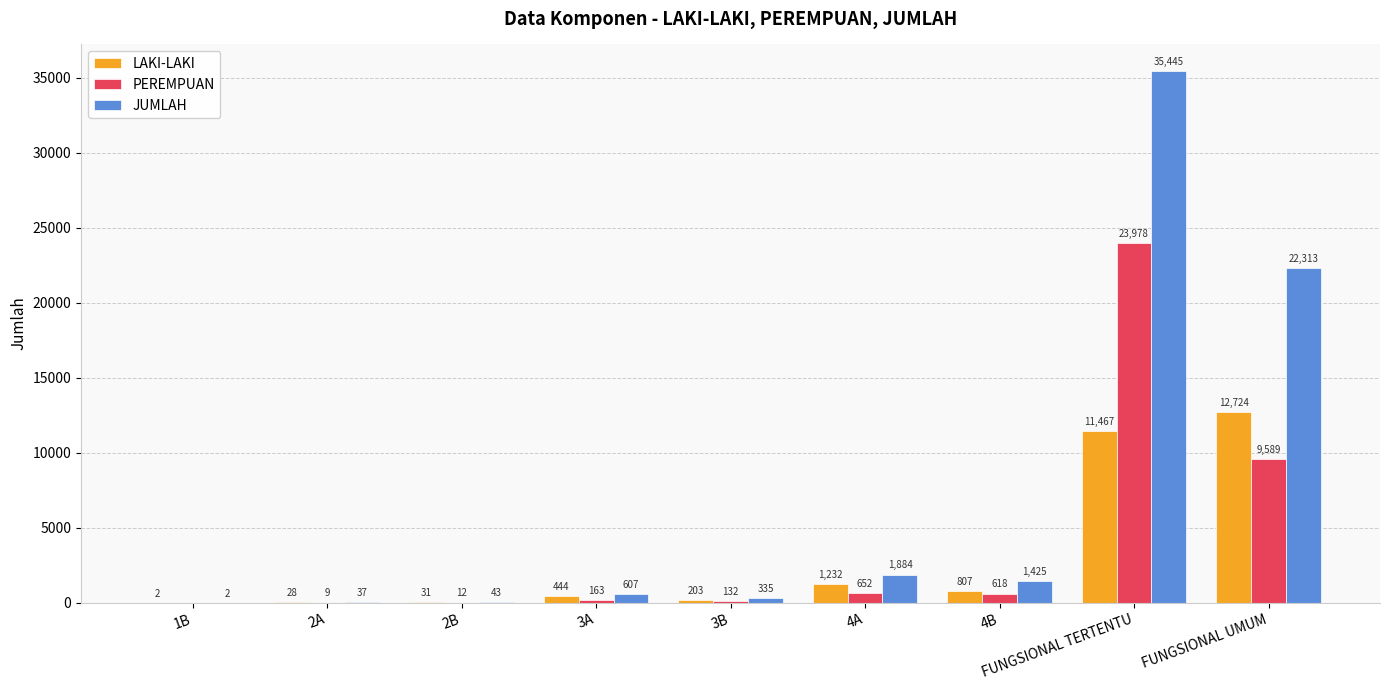

Between 1B and 4A, which series saw the biggest shift?

JUMLAH